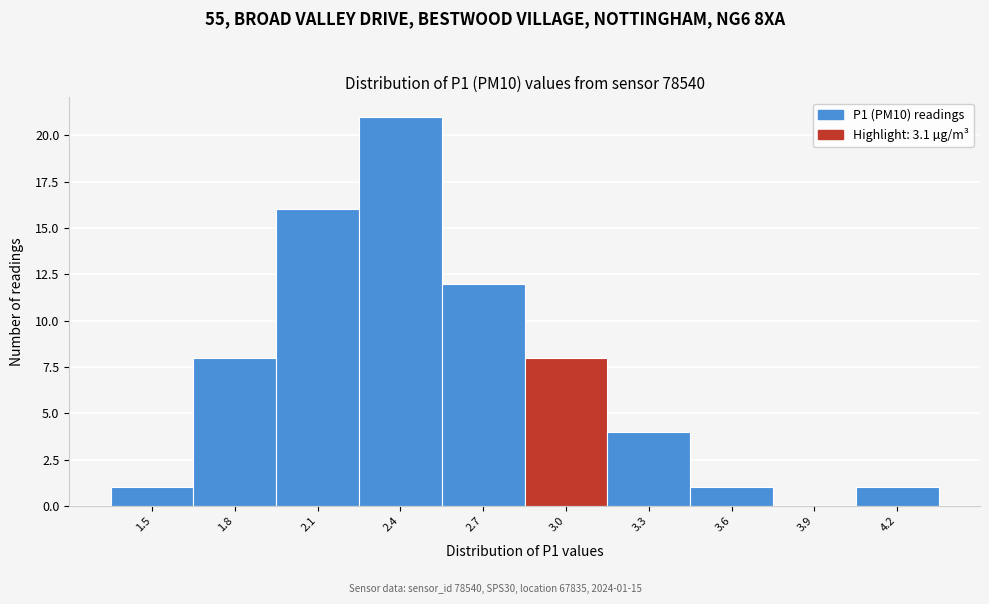

Reading left to right, list all the values displayed in this chart.

1.5=1	1.8=8	2.1=16	2.4=21	2.7=12	3.0=8	3.3=4	3.6=1	3.9=0	4.2=1